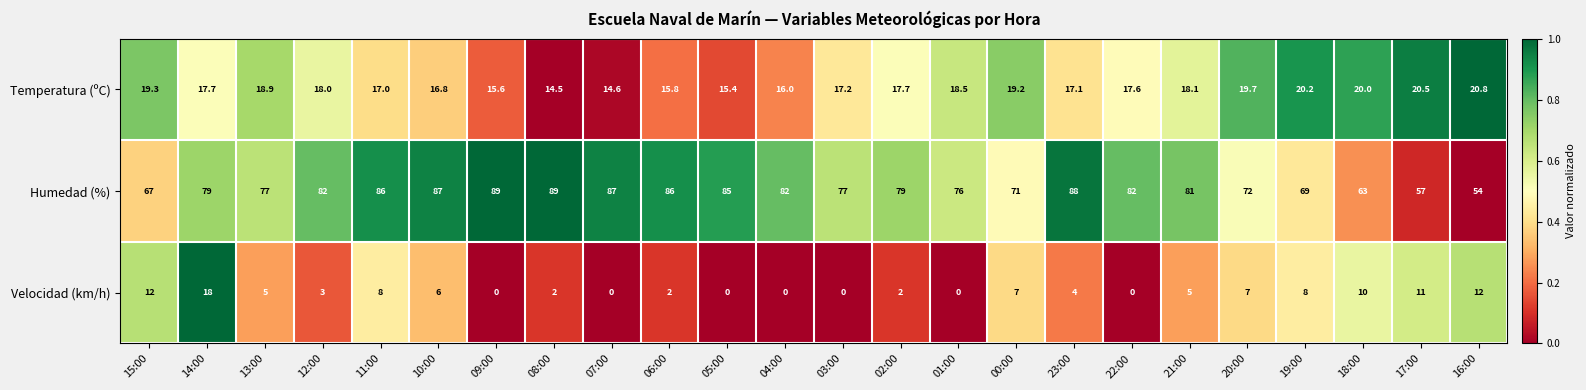

At which category is the sum across all series the highest?

14:00